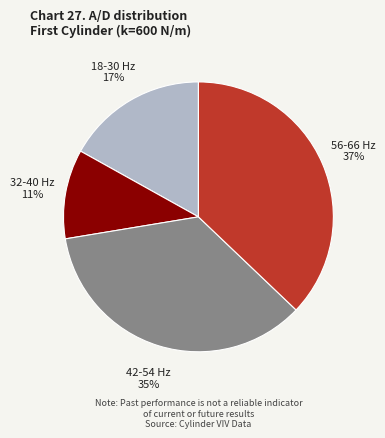

Is there a majority slice in this chart?

No